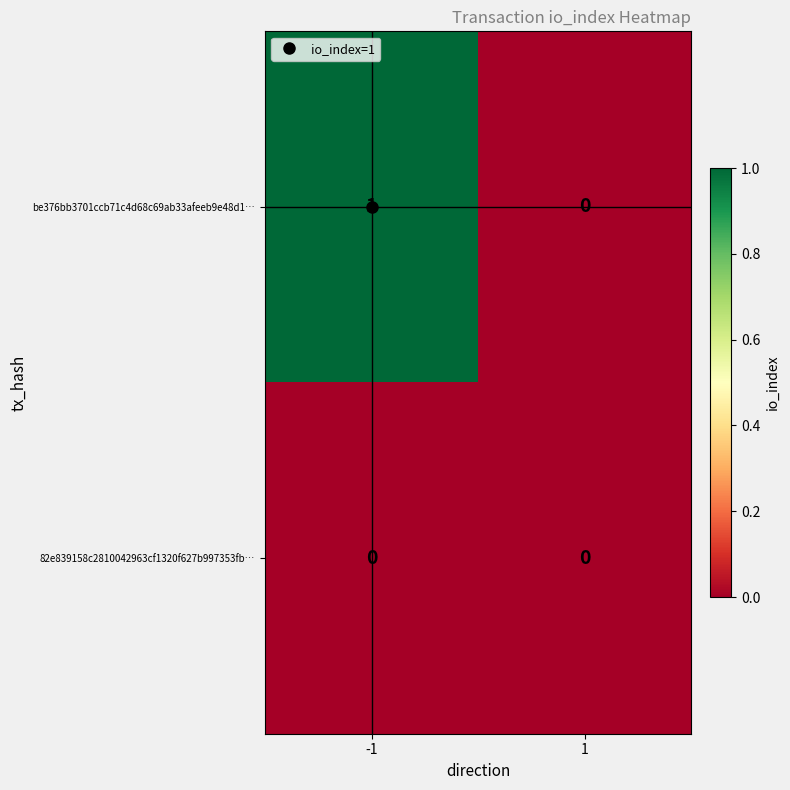

Rank the categories by be376bb3701ccb71c4d68c69ab33afeeb9e48d1… value from lowest to highest.

1, -1